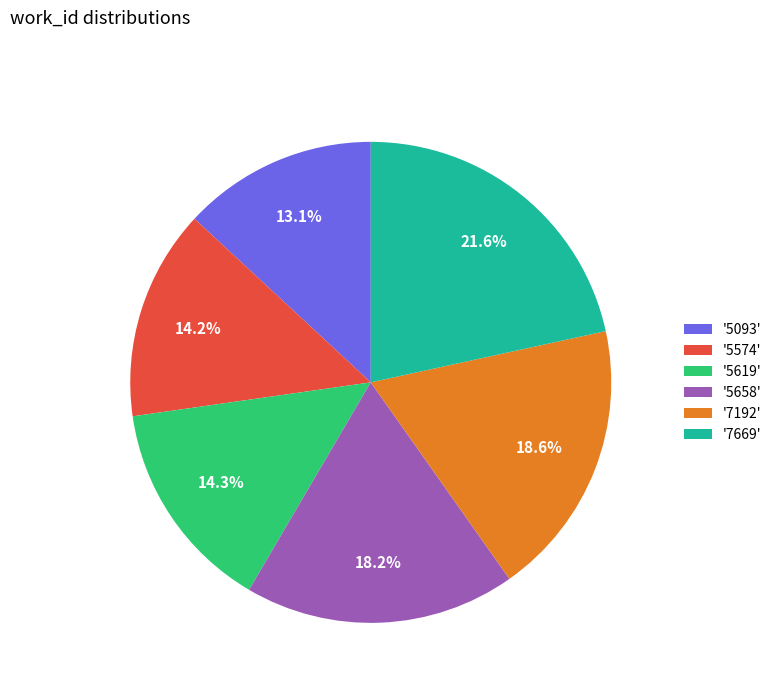

What is the ratio of the value at '7669' to the value at '5093'?

1.6